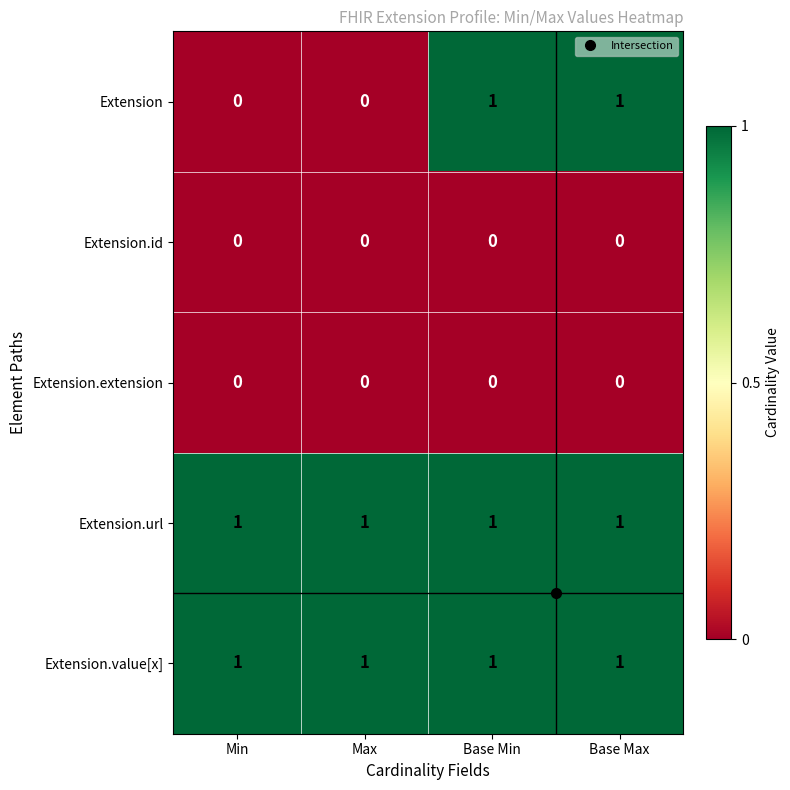

Which series has the largest range (max minus min)?

Extension